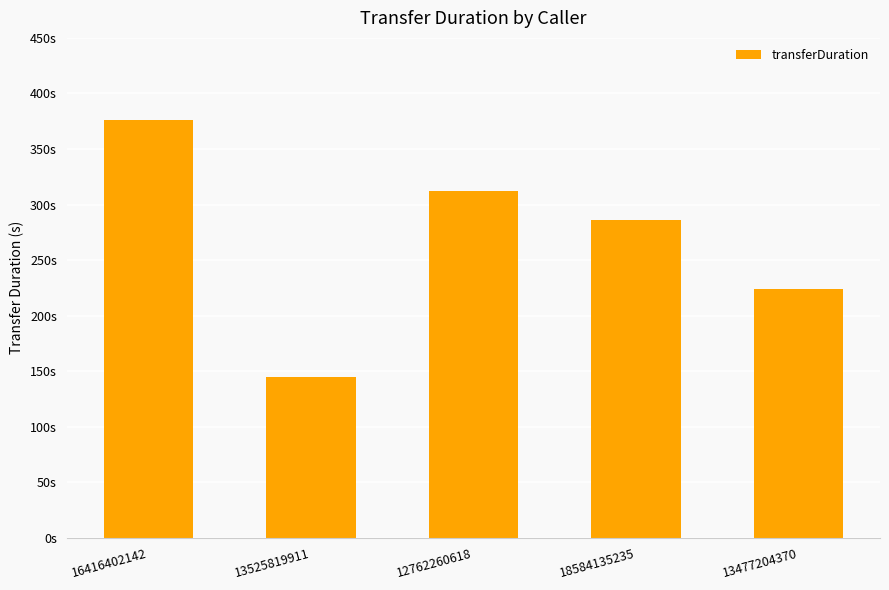

Which category has the lowest value across all series?

13525819911